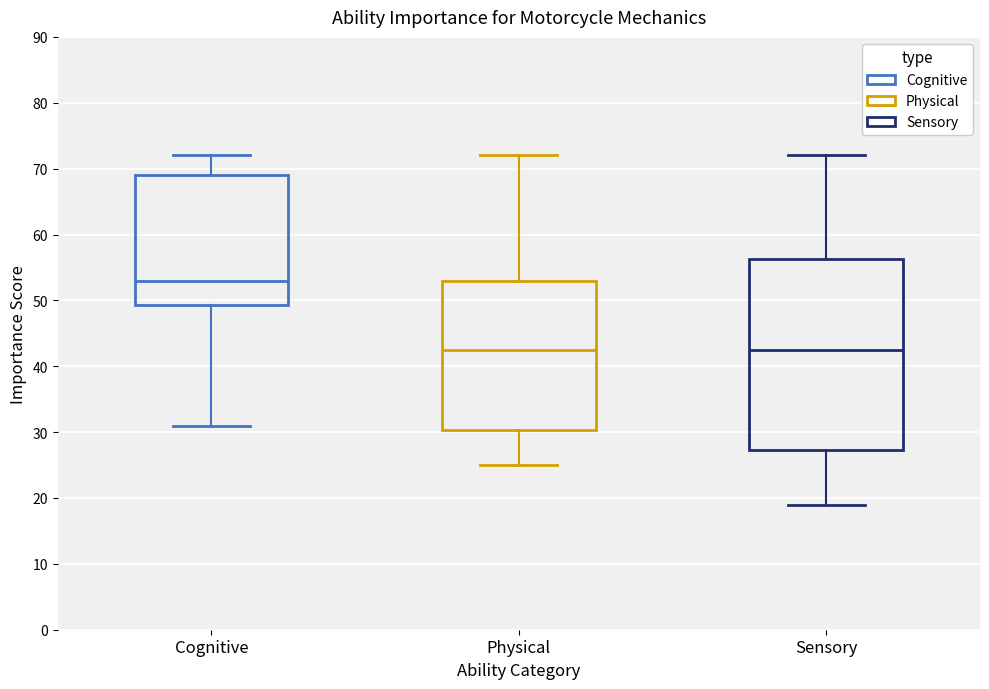

Reading left to right, transcribe this box plot: for each box, give where its median line is, the range the box spans, and where its two whiskers end, as read against the y-axis. The values are not printed on the chart, so give them approximately, as read against the axis.

Cognitive: median 53, box 49 to 69, whiskers 31 to 72
Physical: median 43, box 30 to 53, whiskers 25 to 72
Sensory: median 43, box 27 to 56, whiskers 19 to 72